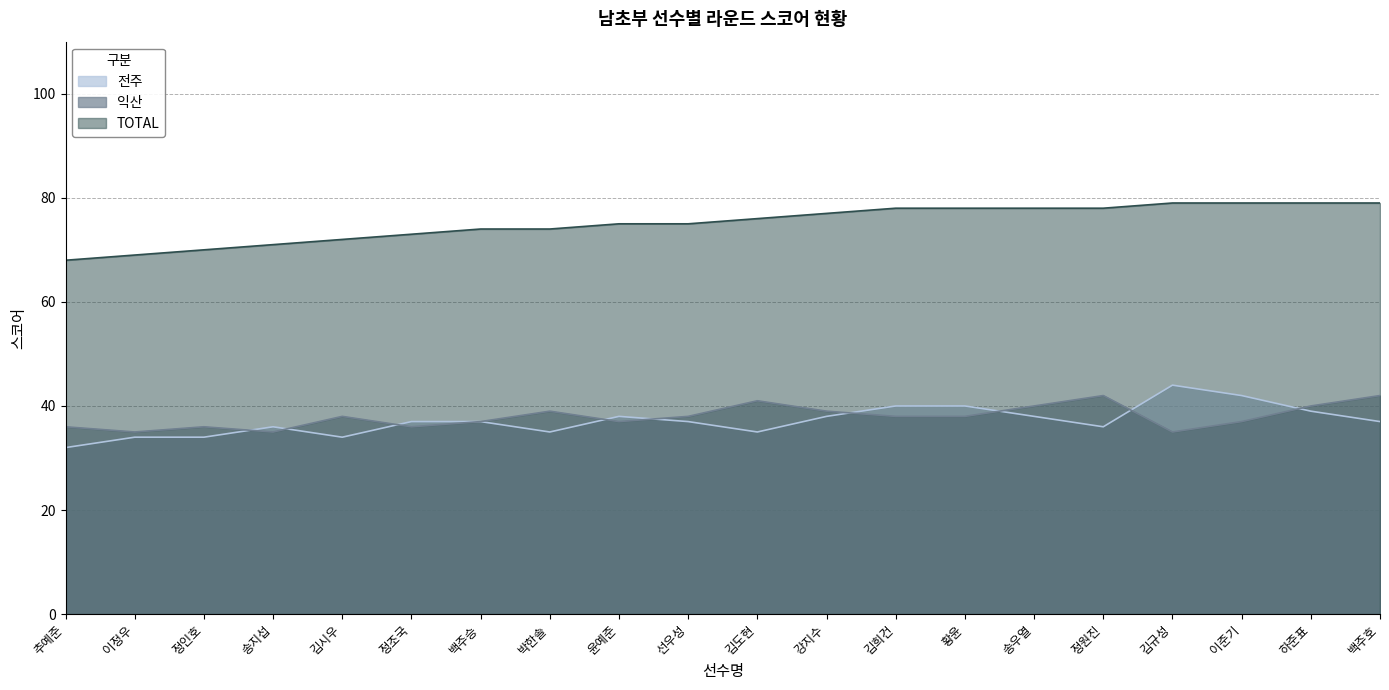

Does the chart have visible grid lines?

Yes